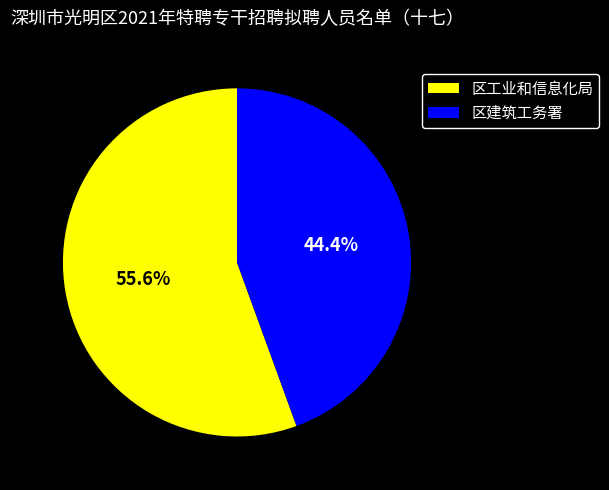

Do 区建筑工务署 and 区工业和信息化局 together represent more than half of the pie?

Yes